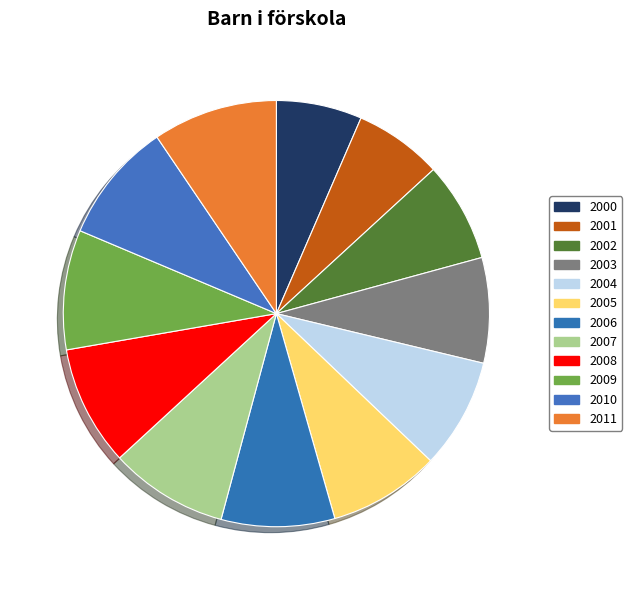

How many slices are in this pie chart?

12